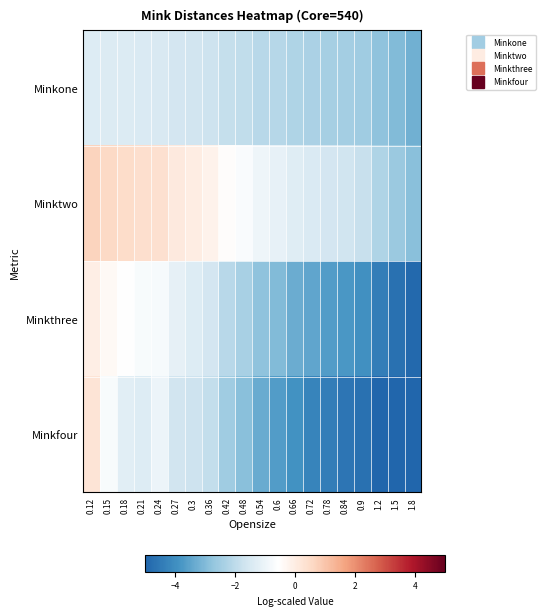

Reading left to right, extract all data points from this chart.

Minkone: 0.12=-1.3	0.15=-1.4	0.18=-1.4	0.21=-1.4	0.24=-1.5	0.27=-1.6	0.3=-1.6	0.36=-1.7	0.42=-1.9	0.48=-1.9	0.54=-2.1	0.6=-2.1	0.66=-2.3	0.72=-2.3	0.78=-2.4	0.84=-2.4	0.9=-2.5	1.2=-2.8	1.5=-3.0	1.8=-3.2
Minktwo: 0.12=0.7	0.15=0.6	0.18=0.5	0.21=0.4	0.24=0.4	0.27=0.1	0.3=-0.0	0.36=-0.2	0.42=-0.5	0.48=-0.7	0.54=-1.0	0.6=-1.1	0.66=-1.3	0.72=-1.4	0.78=-1.6	0.84=-1.7	0.9=-1.8	1.2=-2.2	1.5=-2.6	1.8=-2.9
Minkthree: 0.12=-0.1	0.15=-0.4	0.18=-0.6	0.21=-0.7	0.24=-0.7	0.27=-1.2	0.3=-1.3	0.36=-1.6	0.42=-2.1	0.48=-2.4	0.54=-2.8	0.6=-3.0	0.66=-3.3	0.72=-3.5	0.78=-3.7	0.84=-3.8	0.9=-3.9	1.2=-4.4	1.5=-4.7	1.8=-4.9
Minkfour: 0.12=0.3	0.15=-0.7	0.18=-1.3	0.21=-1.3	0.24=-1.0	0.27=-1.6	0.3=-1.7	0.36=-1.9	0.42=-2.5	0.48=-2.9	0.54=-3.3	0.6=-3.7	0.66=-3.9	0.72=-4.2	0.78=-4.4	0.84=-4.6	0.9=-4.7	1.2=-5.0	1.5=-5.2	1.8=-5.4